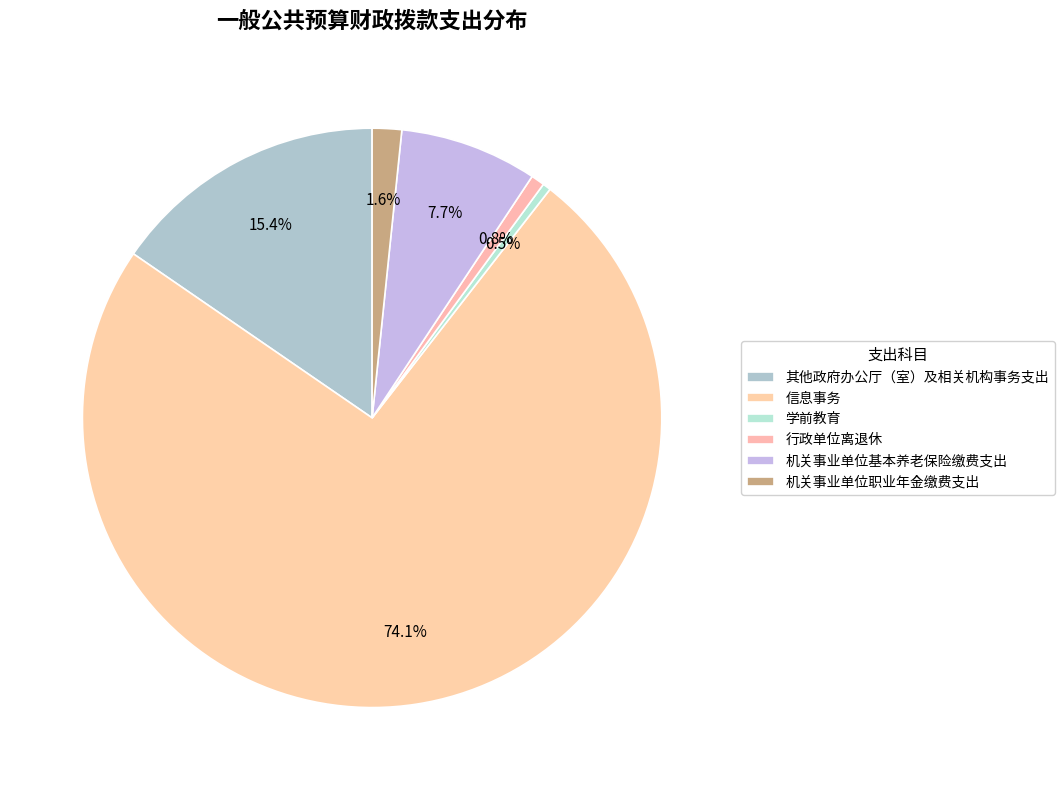

Which has a higher value, 学前教育 or 机关事业单位基本养老保险缴费支出?

机关事业单位基本养老保险缴费支出